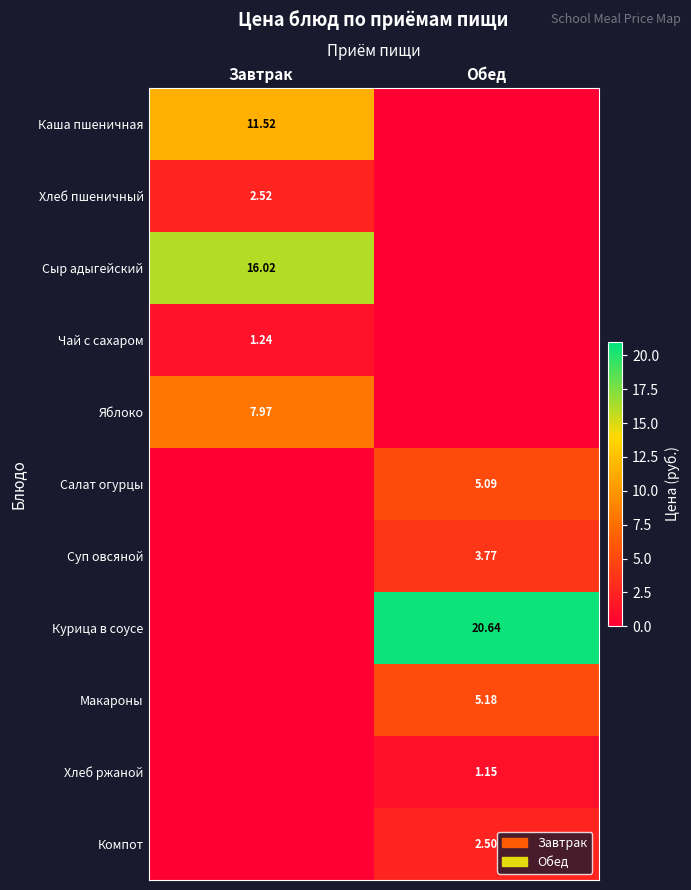

Is the value of Каша пшеничная at Завтрак greater than the value of Курица в соусе at Обед?

No